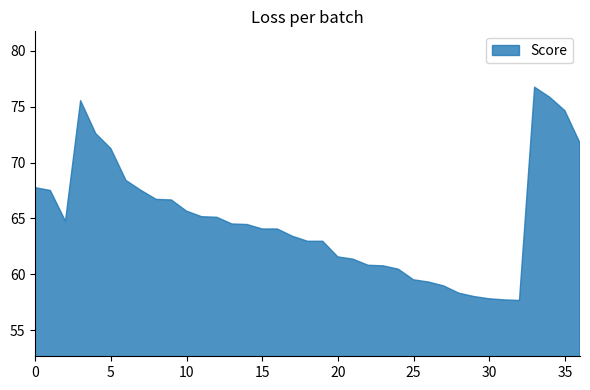

Rank the categories by value from lowest to highest.

32, 31, 30, 29, 28, 27, 26, 25, 24, 23, 22, 21, 20, 18, 19, 17, 15, 16, 14, 13, 2, 12, 11, 10, 9, 8, 1, 7, 0, 6, 5, 36, 4, 35, 3, 34, 33